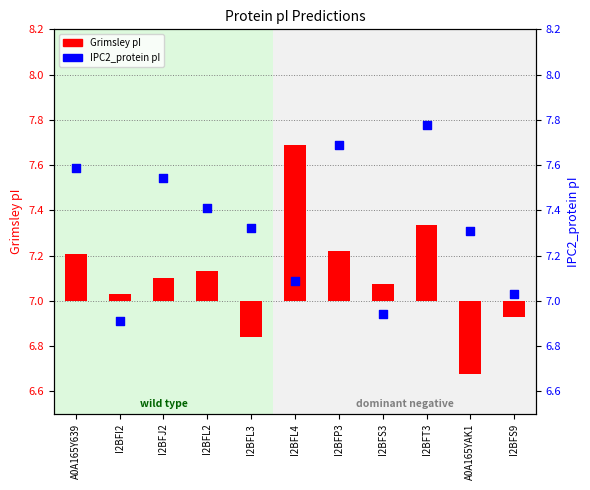

Which series contains the lowest Y value?

Grimsley